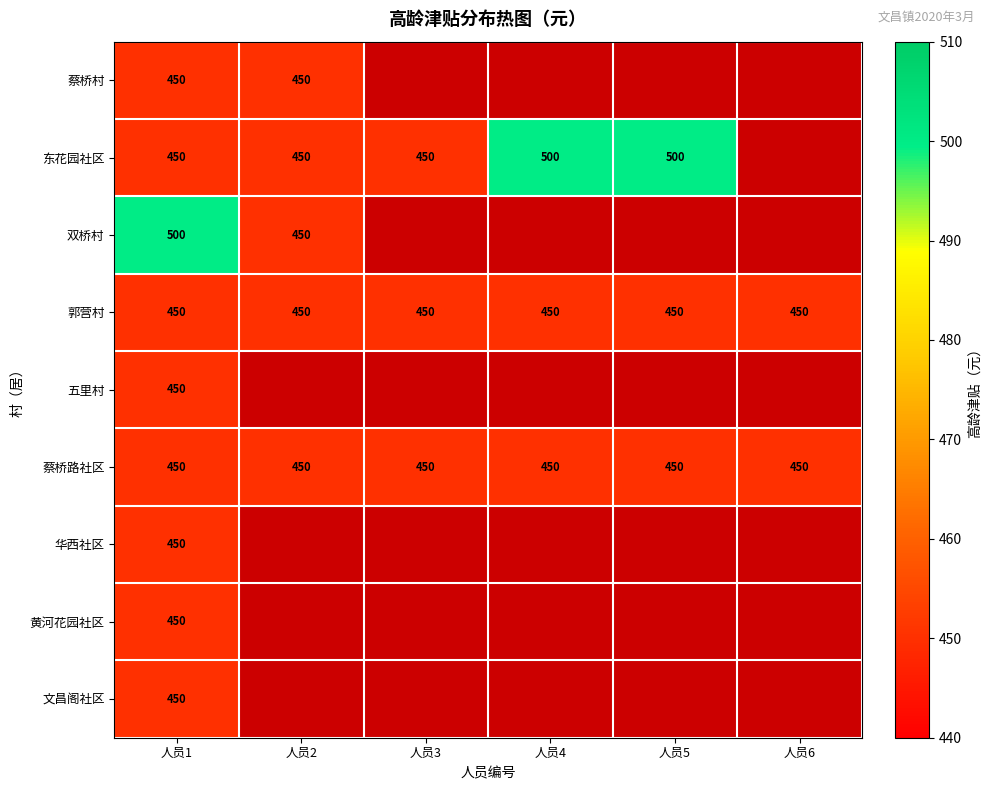

True or false: 东花园社区 has a value of 625.5 at 人员3.

False